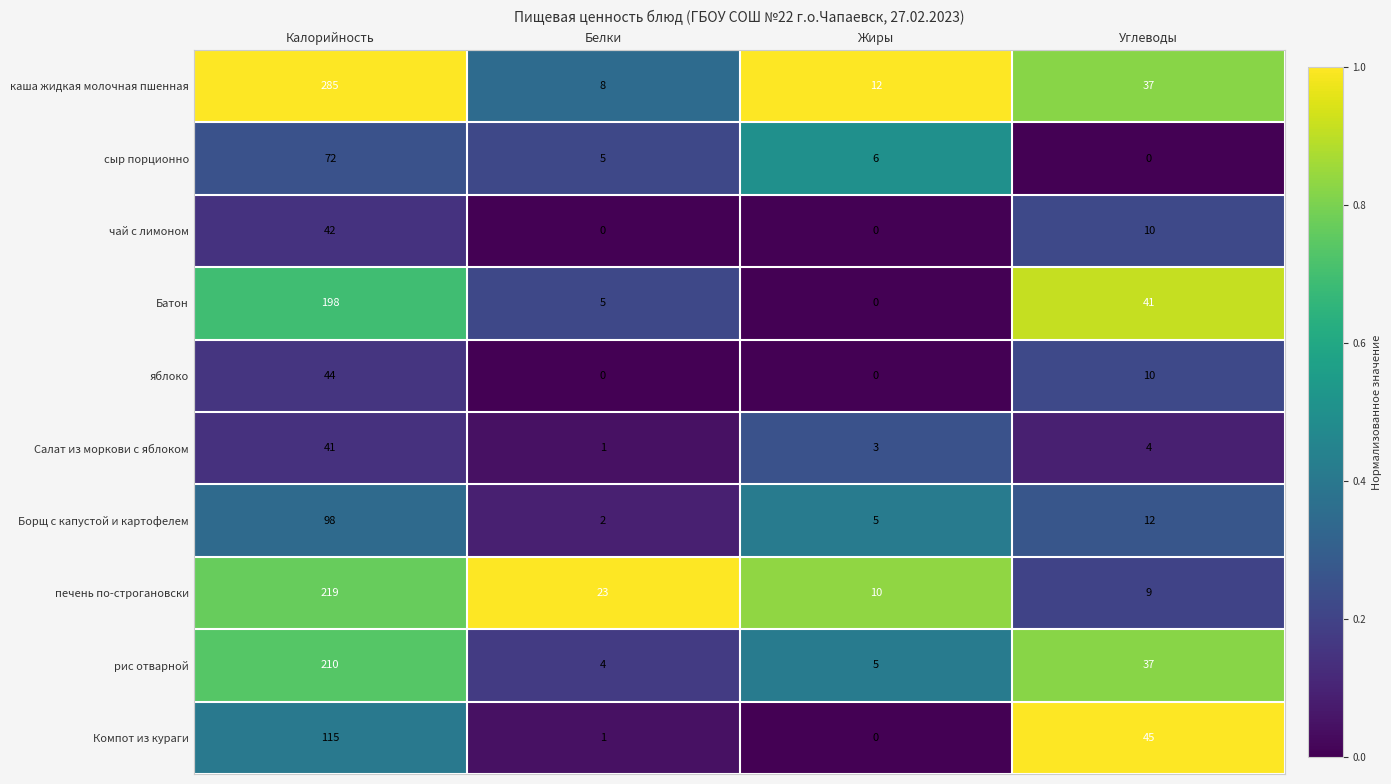

The value of рис отварной at Жиры is 5. True or false?

True